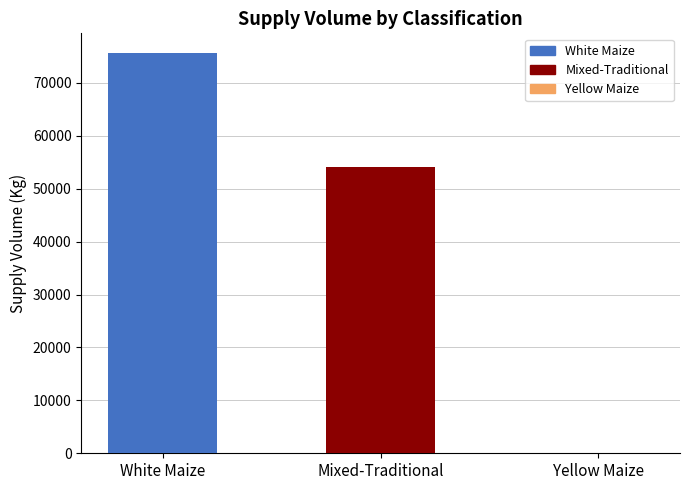

The chart shows a value of 36203 at Yellow Maize. True or false?

False